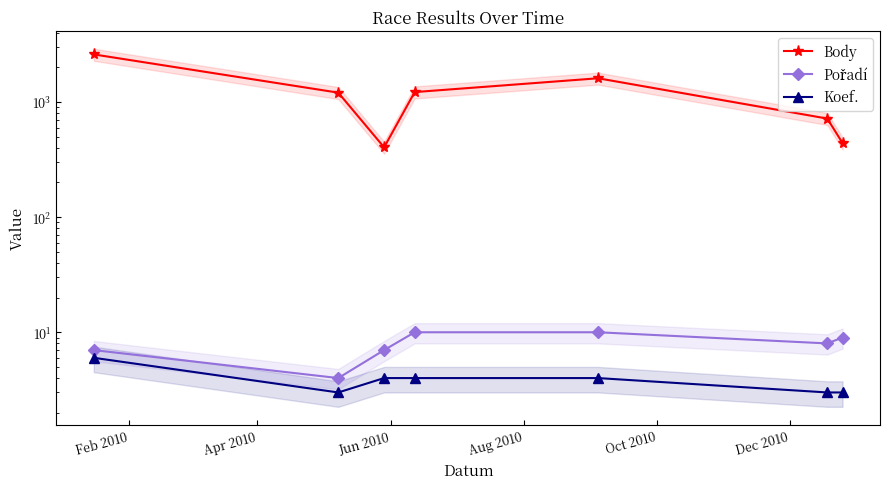

How many lines are shown in the chart?

3